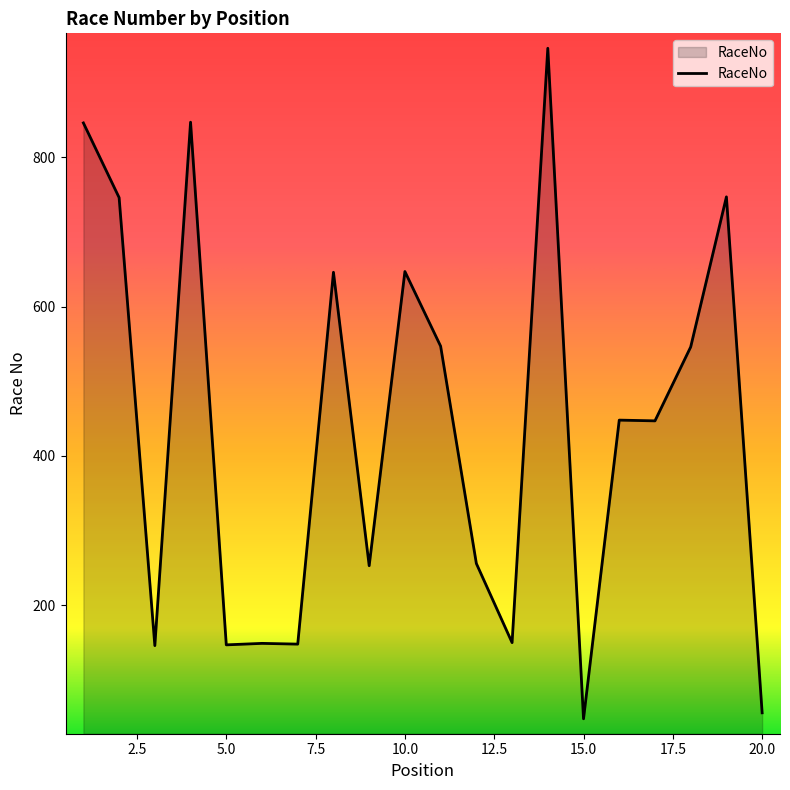

What is the difference between the second highest and minimum values?

799